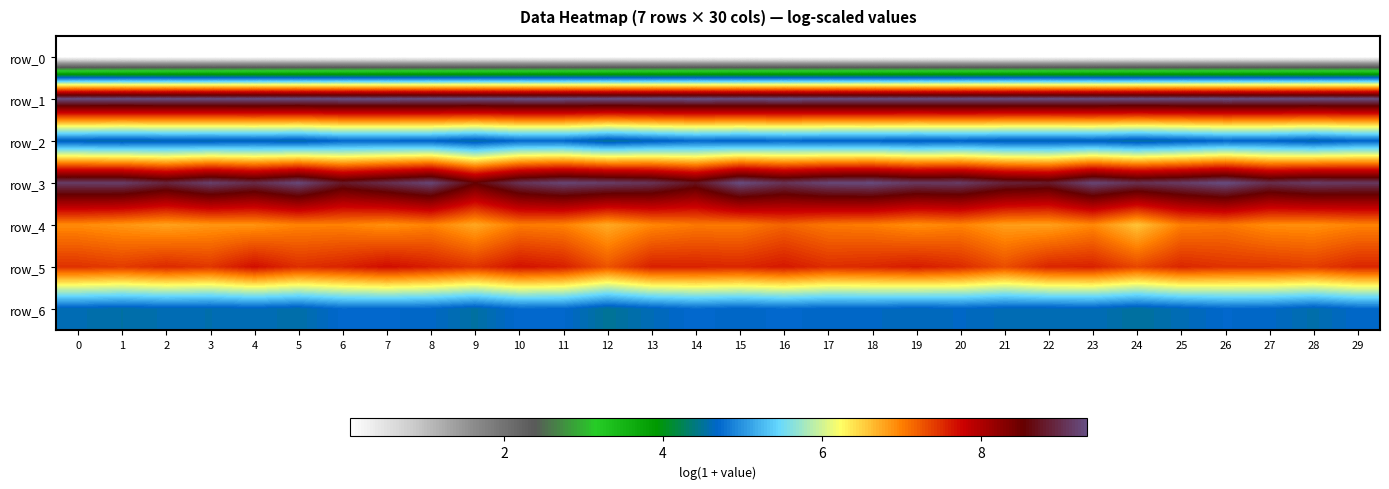

What is the maximum value shown in the chart?

9.3